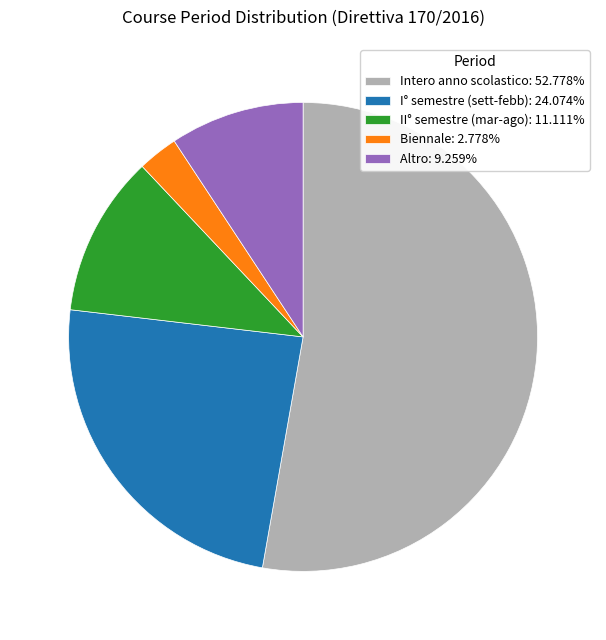

What is the ratio of the value at Altro: 9.259% to the value at I° semestre (sett-febb): 24.074%?

0.4